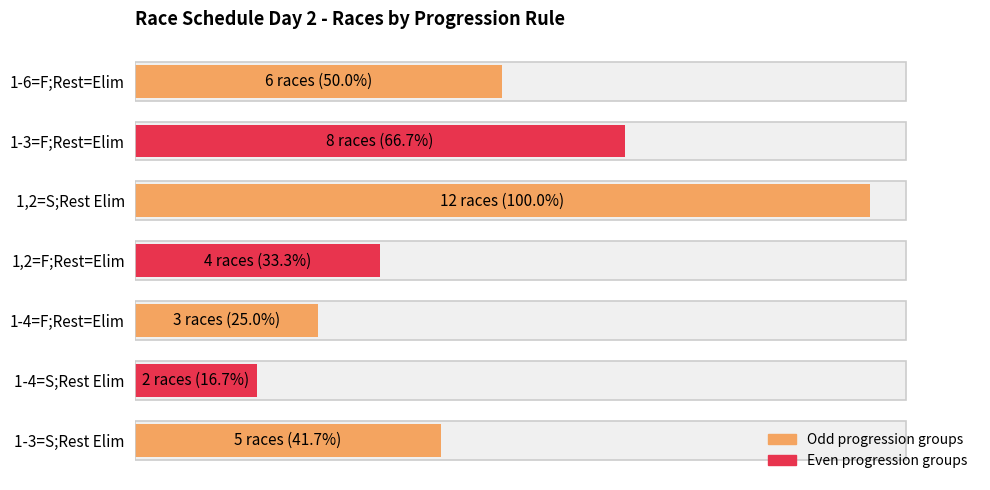

Reading right to left, transcribe all the data shown in this chart.

5	2	3	4	12	8	6